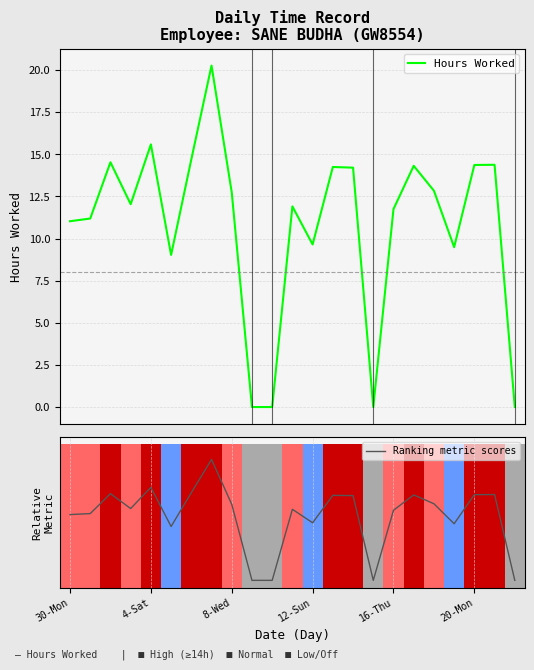

Which category has the highest value in the Ranking metric scores series?

7